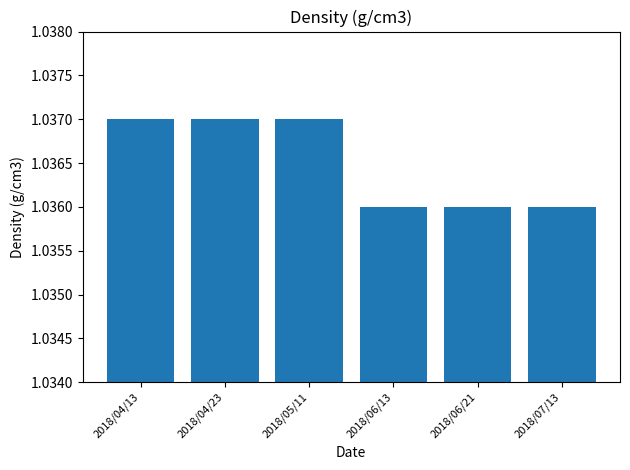

What is the label of the 1st bar from the left?

2018/04/13